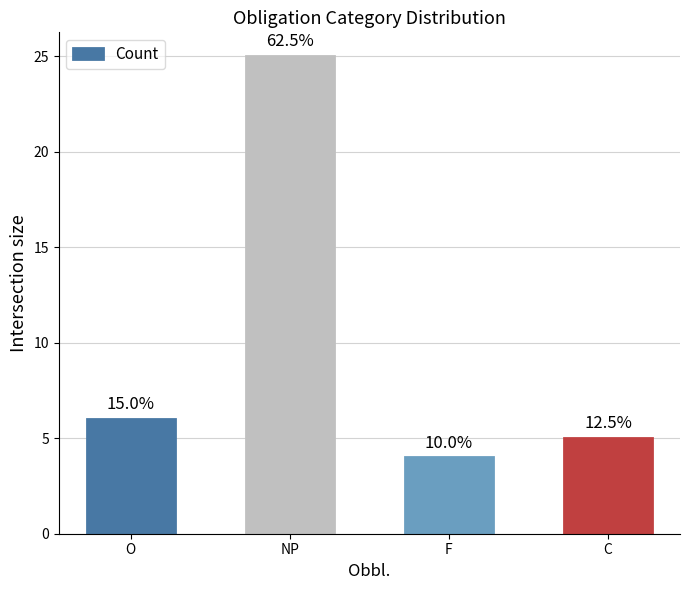

How many bars are there in total?

4